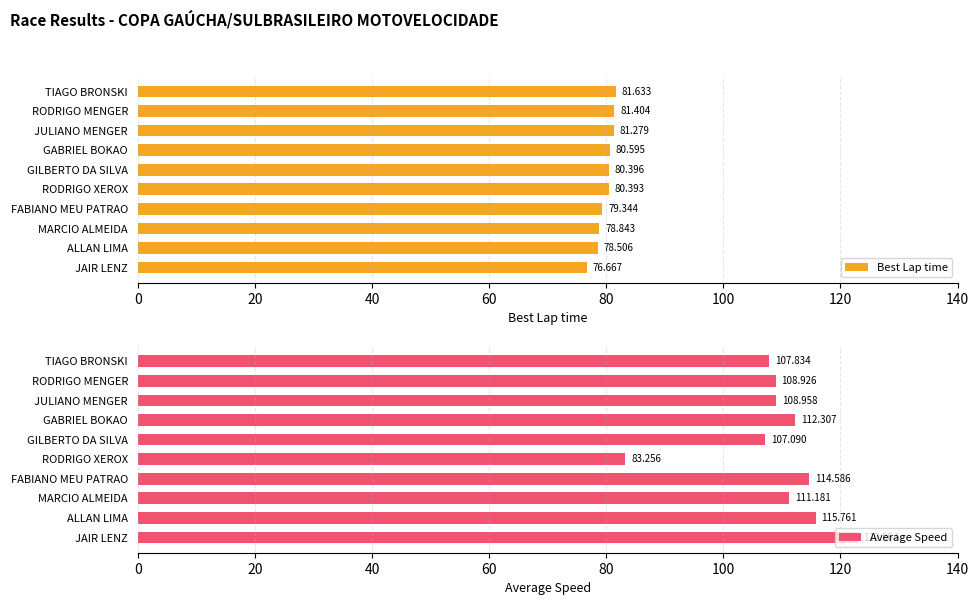

True or false: Average Speed has a value of 52.4 at RODRIGO XEROX.

False